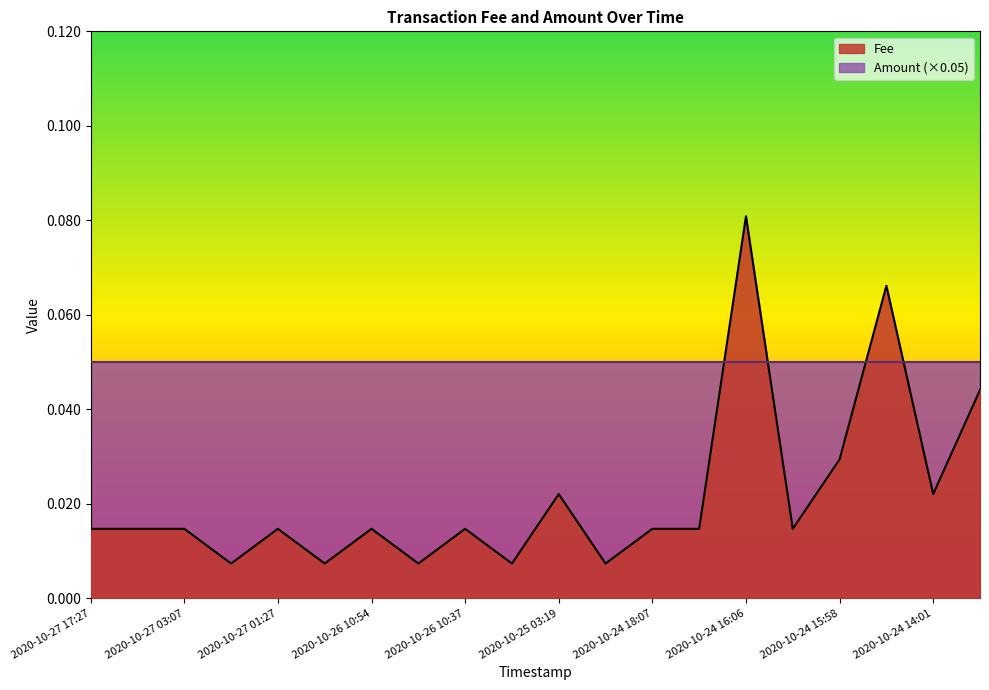

List the series in order of their overall mean, highest first.

Amount (×0.05), Fee